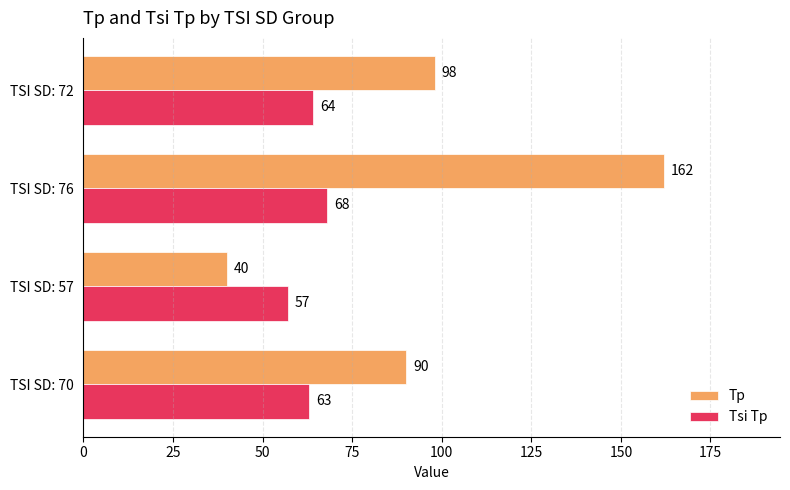

Is it true that Tsi Tp equals 64 at TSI SD: 72?

True